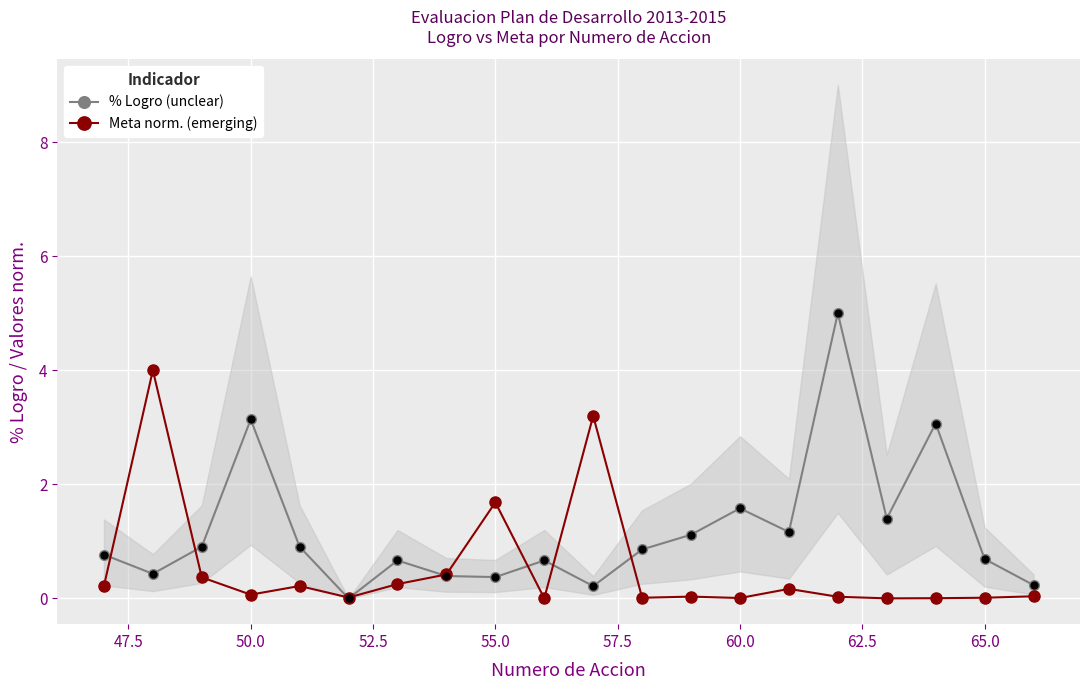

True or false: % Logro (unclear) has more than 1 interior local peaks.

True